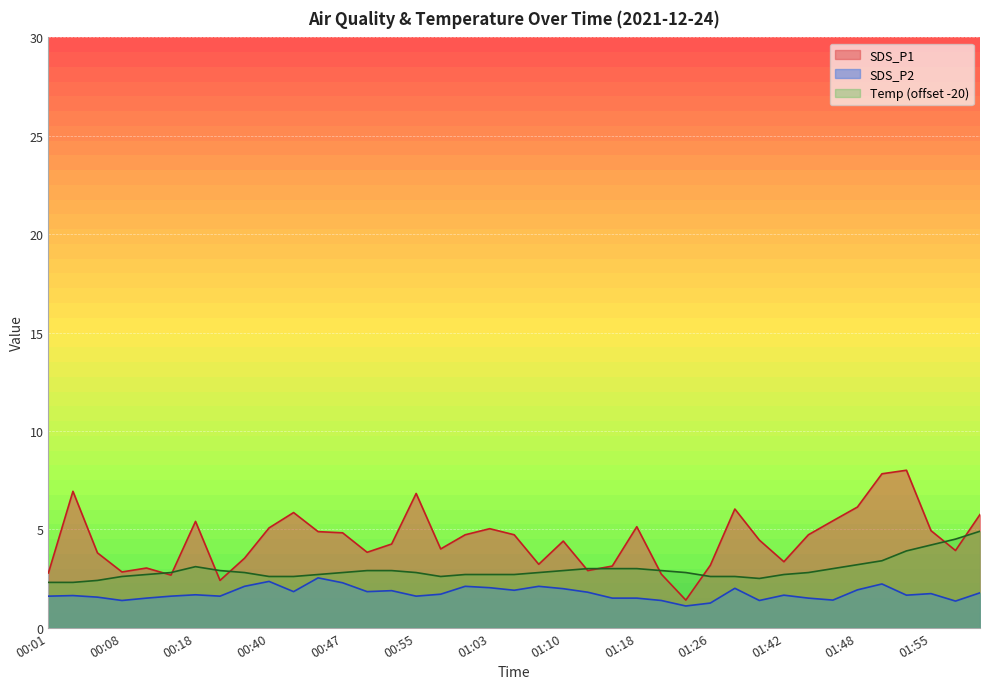

Reading left to right, extract all data points from this chart.

SDS_P1: 2.8	6.9	3.8	2.8	3.0	2.7	5.4	2.4	3.5	5.1	5.8	4.9	4.8	3.8	4.2	6.8	4.0	4.7	5.0	4.7	3.2	4.4	2.9	3.1	5.1	2.7	1.4	3.2	6.0	4.5	3.4	4.7	5.4	6.1	7.8	8.0	4.9	3.9	5.8
SDS_P2: 1.6	1.6	1.6	1.4	1.5	1.6	1.7	1.6	2.1	2.4	1.8	2.5	2.3	1.8	1.9	1.6	1.7	2.1	2.0	1.9	2.1	2.0	1.8	1.5	1.5	1.4	1.1	1.2	2.0	1.4	1.6	1.5	1.4	1.9	2.2	1.6	1.7	1.4	1.8
Temp: 2.3	2.3	2.4	2.6	2.7	2.8	3.1	2.9	2.8	2.6	2.6	2.7	2.8	2.9	2.9	2.8	2.6	2.7	2.7	2.7	2.8	2.9	3.0	3.0	3.0	2.9	2.8	2.6	2.6	2.5	2.7	2.8	3.0	3.2	3.4	3.9	4.2	4.5	4.9